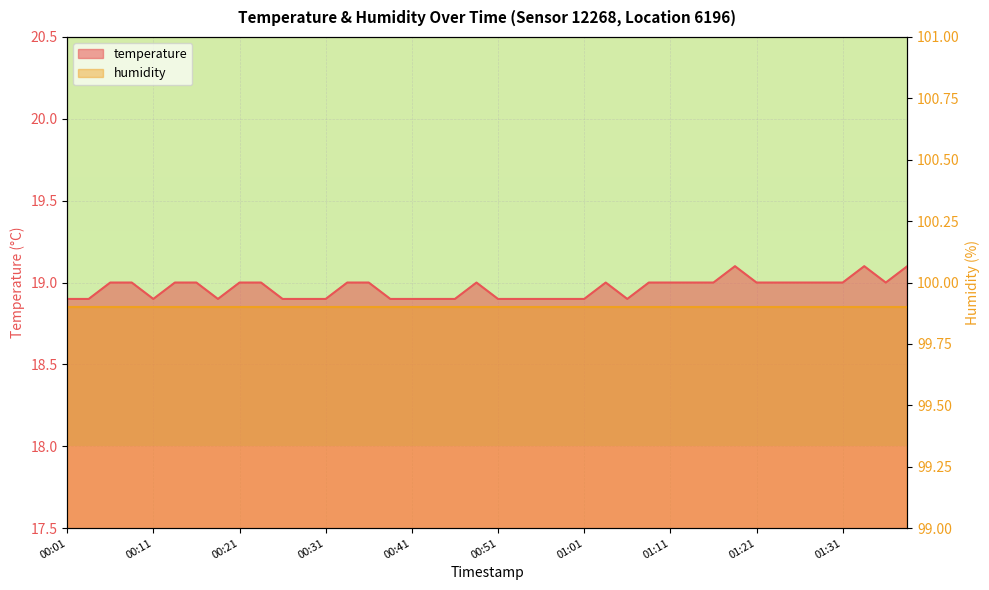

The chart shows a value of 33.7 at 01:21. True or false?

False